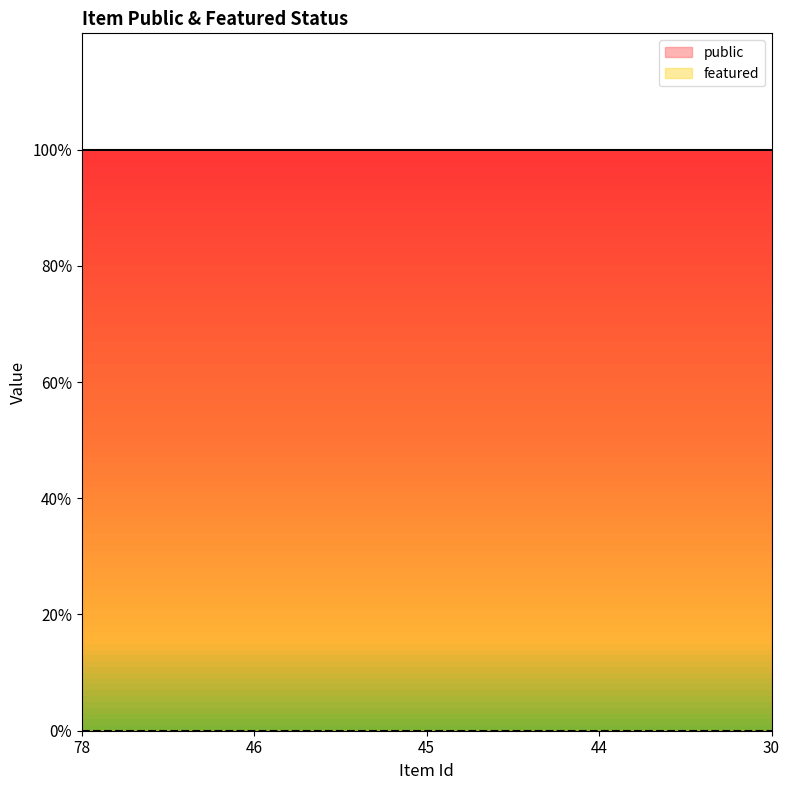

Which series has the widest spread of values?

public